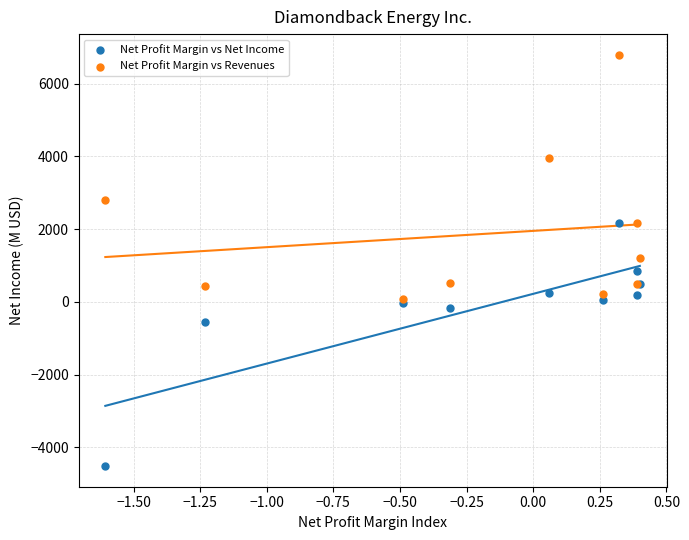

Which series contains the highest Y value?

Net Profit Margin vs Revenues